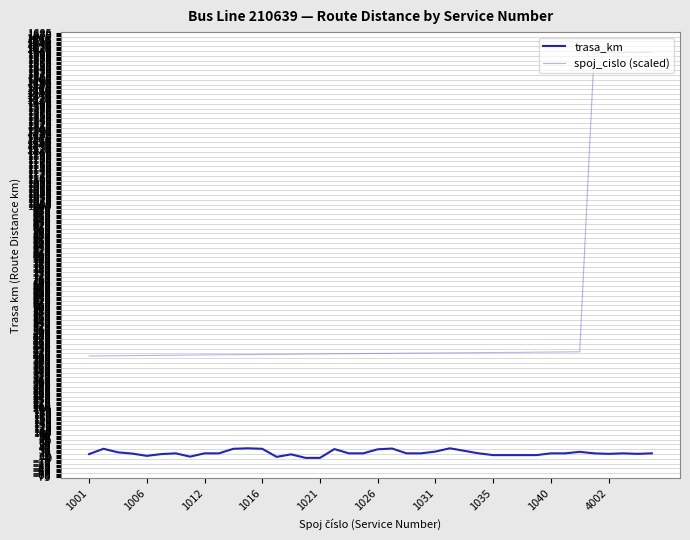

True or false: spoj_cislo (scaled) and trasa_km cross at least once.

False